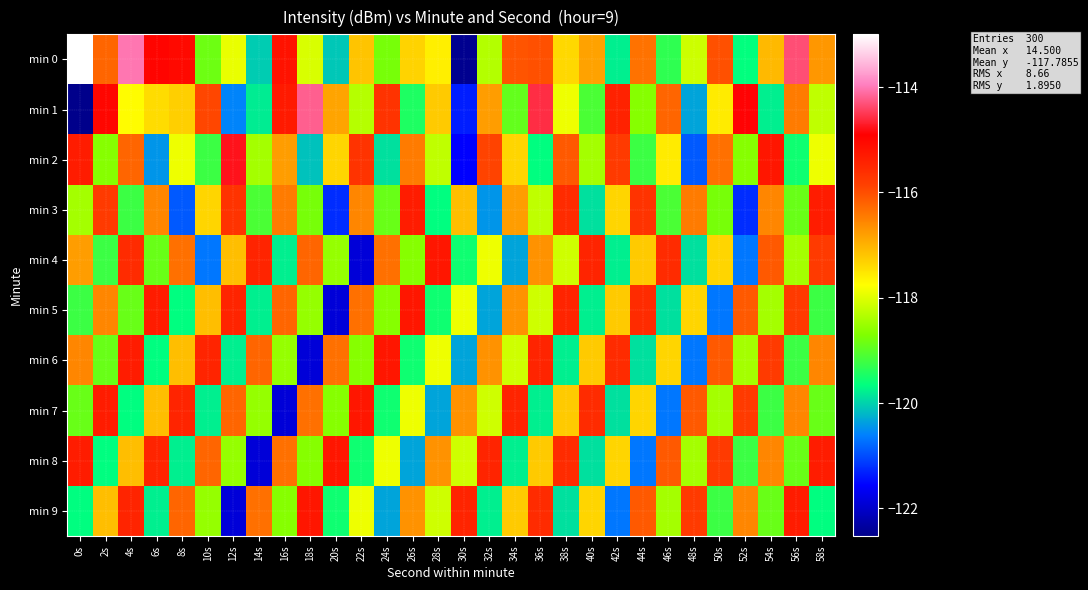

Between 44s and 2s, which is larger?

2s